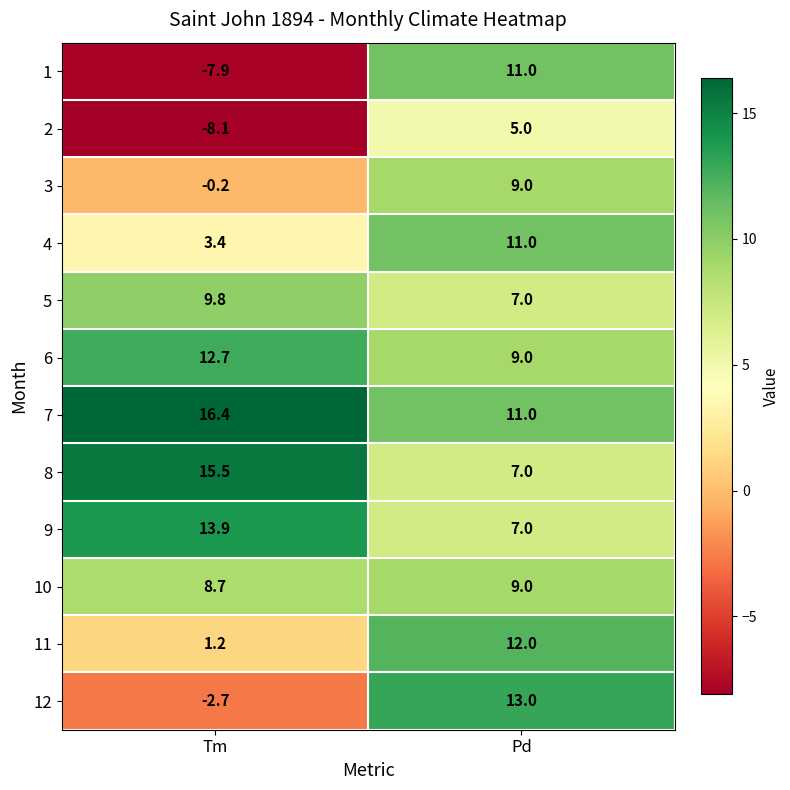

Which label corresponds to the largest value in the chart?

Tm